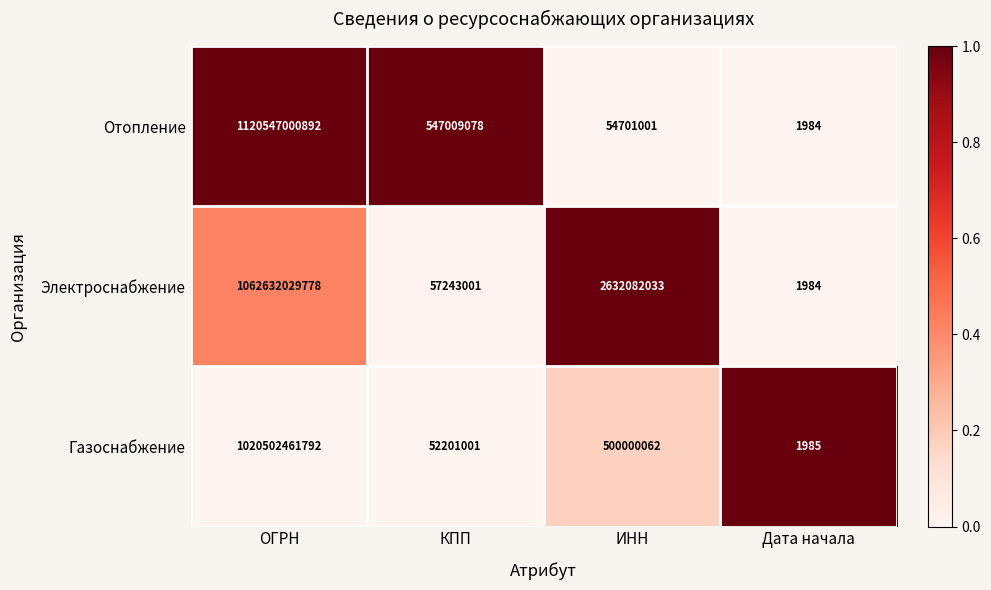

Reading right to left, list all the values displayed in this chart.

Отопление: Дата начала=1984	ИНН=54701001	КПП=547009078	ОГРН=1120547000892
Электроснабжение: Дата начала=1984	ИНН=2632082033	КПП=57243001	ОГРН=1062632029778
Газоснабжение: Дата начала=1985	ИНН=500000062	КПП=52201001	ОГРН=1020502461792